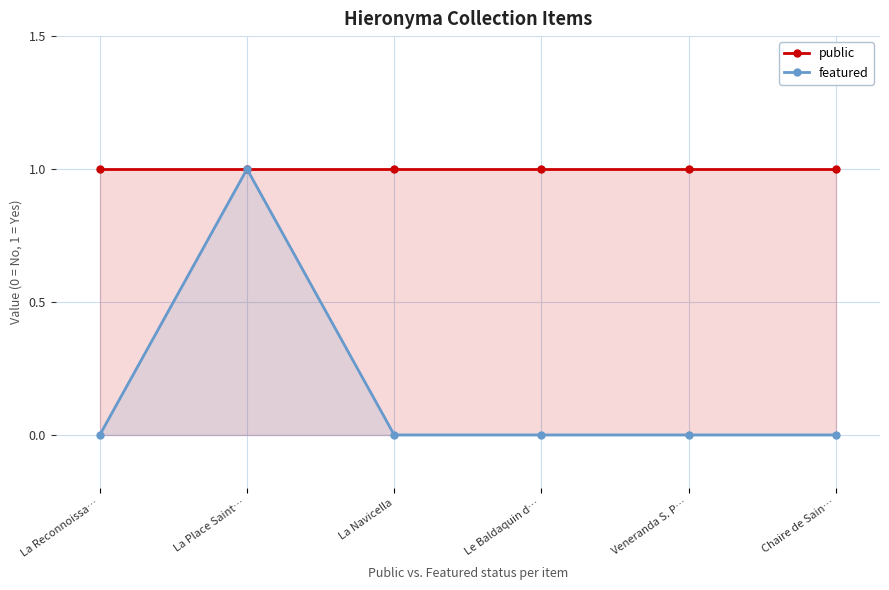

At which category is the sum across all series the highest?

La Place Saint…